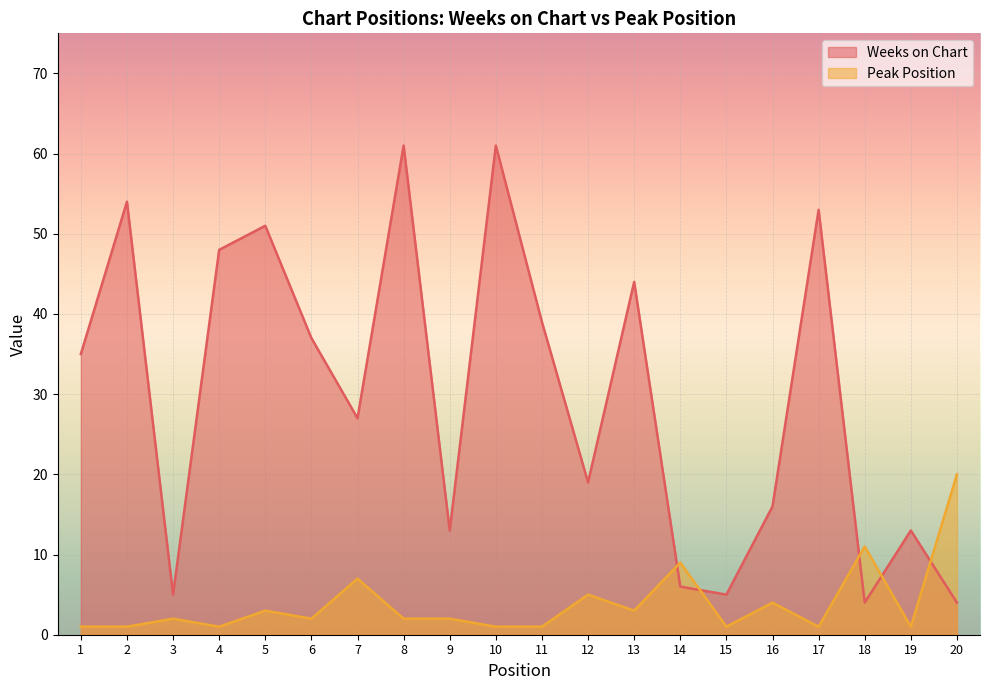

In Peak Position, how many points are higher than both neighbors (excluding endpoints)?

7